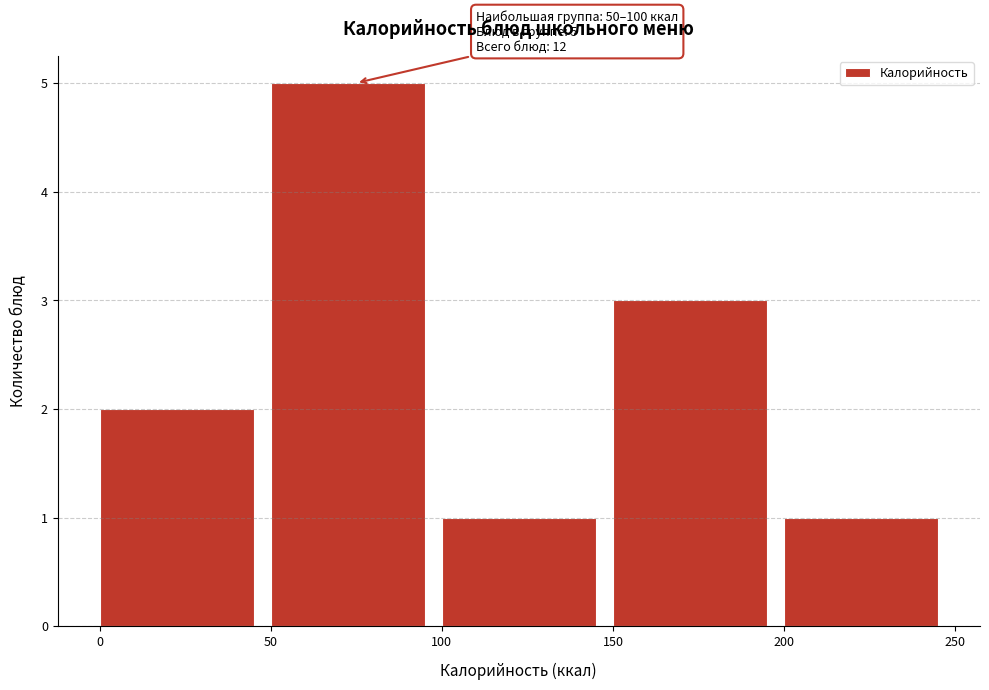

Over which range of the x-axis is the bar tallest?

50 to 100